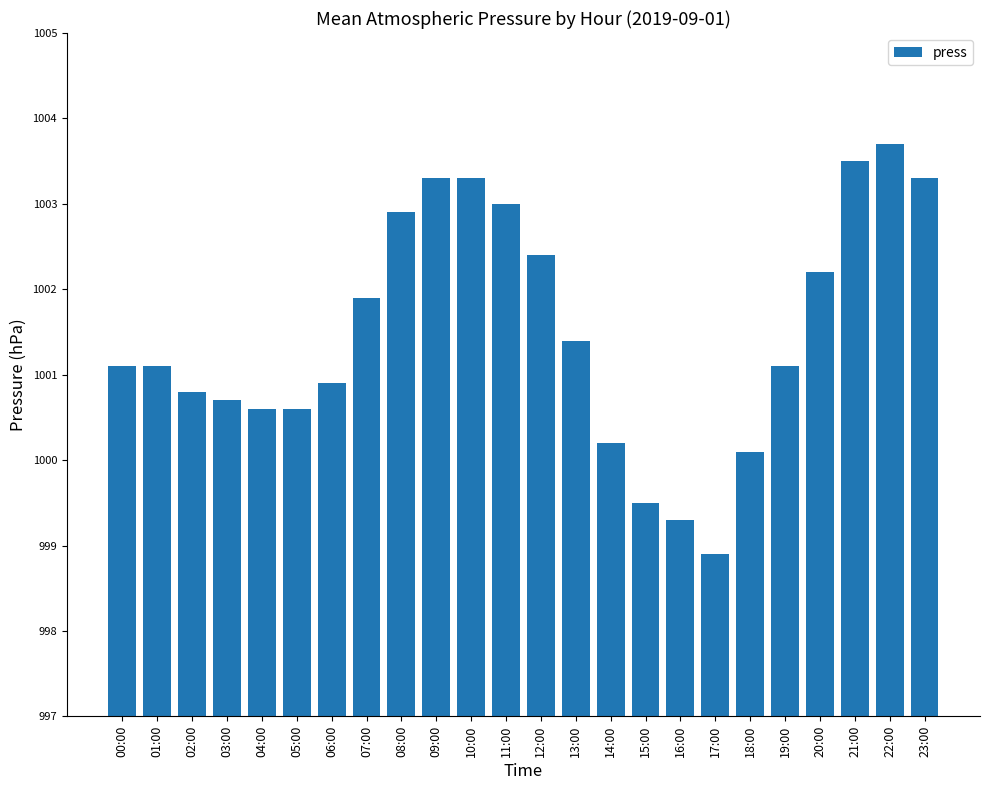

How many values are below 1001?

10